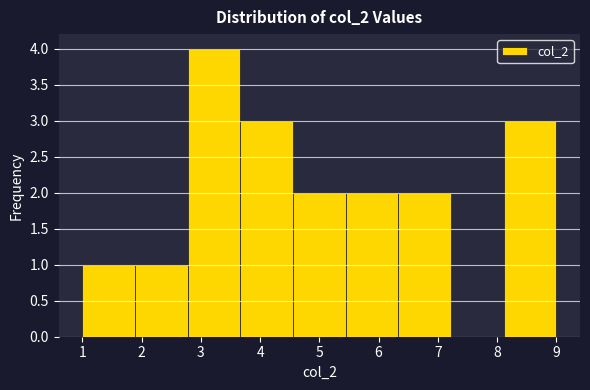

Reading left to right, transcribe this chart: for each bar, give the range it covers on the x-axis and its height. Neither the bar edges nor the heights are printed on the chart, so give them approximately, as read against the axes.

1.0 to 1.9: 1
1.9 to 2.8: 1
2.8 to 3.7: 4
3.7 to 4.6: 3
4.6 to 5.4: 2
5.4 to 6.3: 2
6.3 to 7.2: 2
7.2 to 8.1: 0
8.1 to 9.0: 3